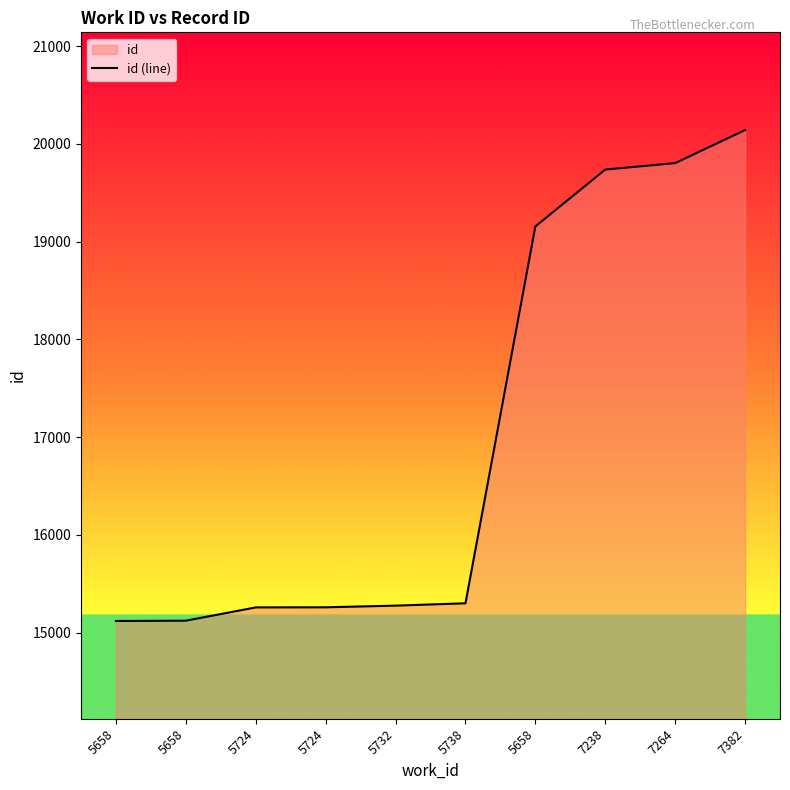

How many lines are shown in the chart?

1